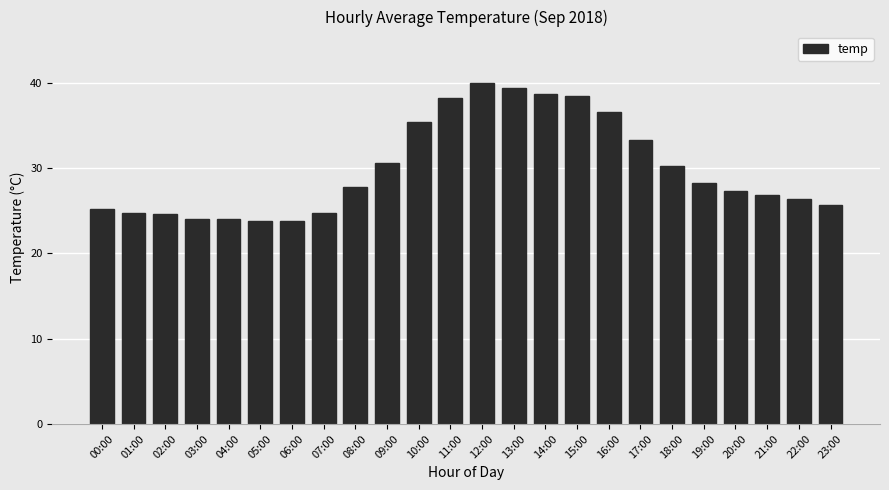

What is the label of the 20th bar from the left?

19:00